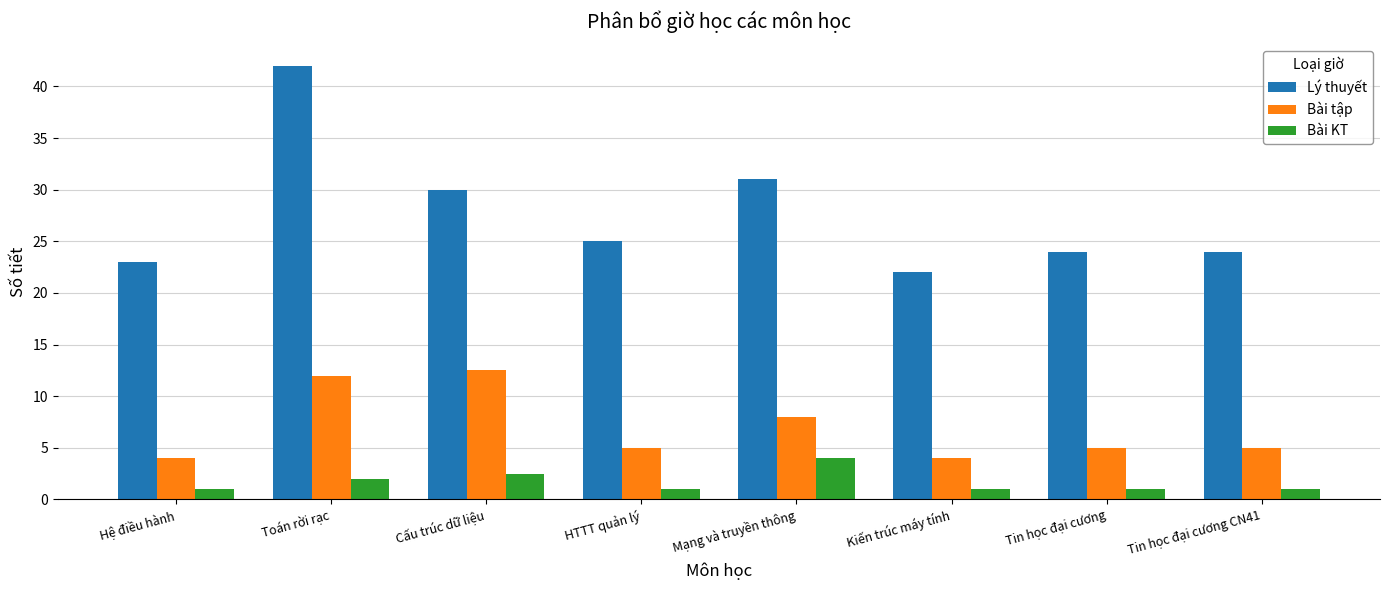

Reading right to left, what are all the values shown in this chart?

Lý thuyết: Tin học đại cương CN41=24.0	Tin học đại cương=24.0	Kiến trúc máy tính=22.0	Mạng và truyền thông=31.0	HTTT quản lý=25.0	Cấu trúc dữ liệu=30.0	Toán rời rạc=42.0	Hệ điều hành=23.0
Bài tập: Tin học đại cương CN41=5.0	Tin học đại cương=5.0	Kiến trúc máy tính=4.0	Mạng và truyền thông=8.0	HTTT quản lý=5.0	Cấu trúc dữ liệu=12.5	Toán rời rạc=12.0	Hệ điều hành=4.0
Bài KT: Tin học đại cương CN41=1.0	Tin học đại cương=1.0	Kiến trúc máy tính=1.0	Mạng và truyền thông=4.0	HTTT quản lý=1.0	Cấu trúc dữ liệu=2.5	Toán rời rạc=2.0	Hệ điều hành=1.0